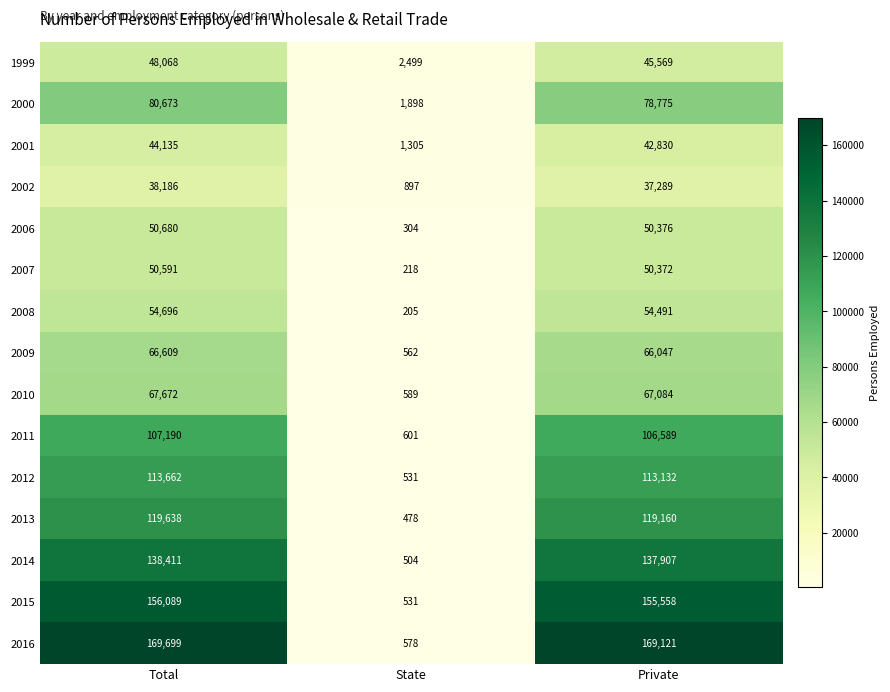

Which label corresponds to the smallest value in the chart?

State